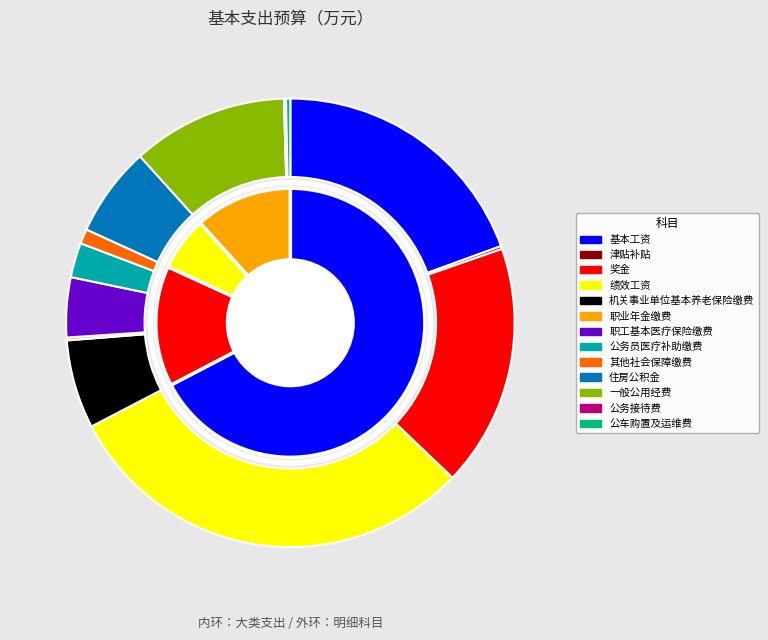

How many slices are in this pie chart?

13